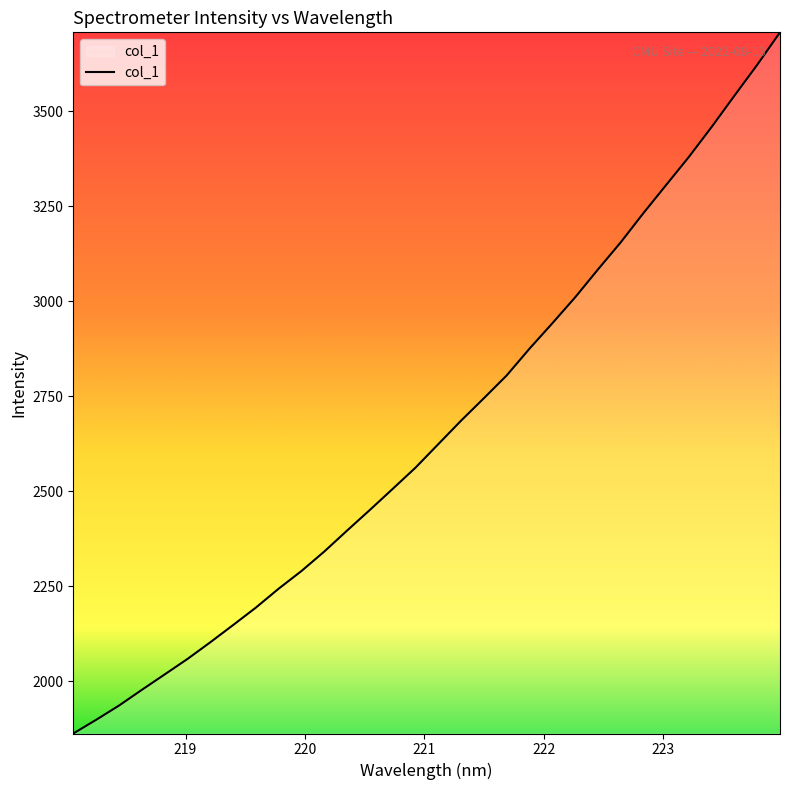

What is the greatest value displayed?

3707.7